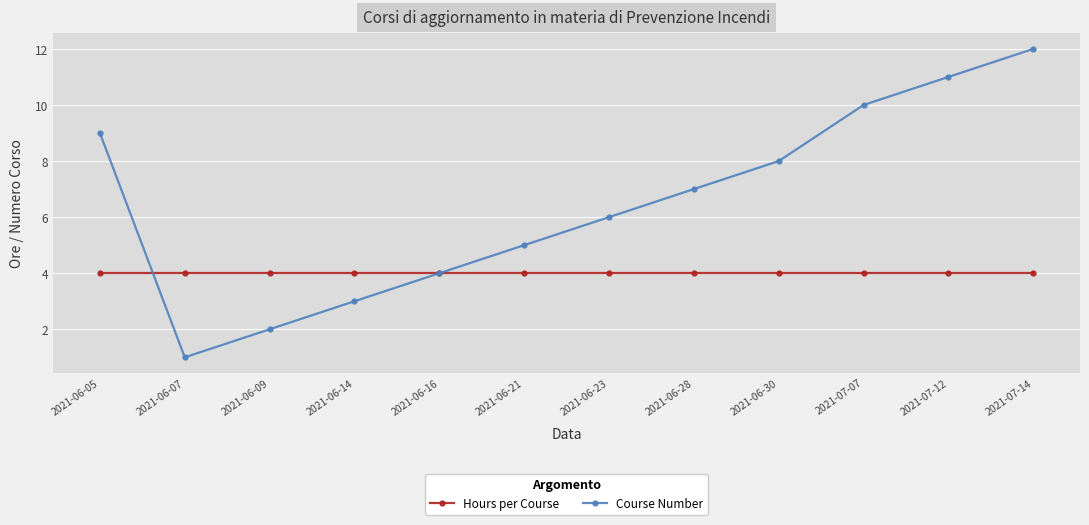

Reading left to right, transcribe all the data shown in this chart.

Hours per Course: 2021-06-05=4	2021-06-07=4	2021-06-09=4	2021-06-14=4	2021-06-16=4	2021-06-21=4	2021-06-23=4	2021-06-28=4	2021-06-30=4	2021-07-07=4	2021-07-12=4	2021-07-14=4
Course Number: 2021-06-05=9	2021-06-07=1	2021-06-09=2	2021-06-14=3	2021-06-16=4	2021-06-21=5	2021-06-23=6	2021-06-28=7	2021-06-30=8	2021-07-07=10	2021-07-12=11	2021-07-14=12